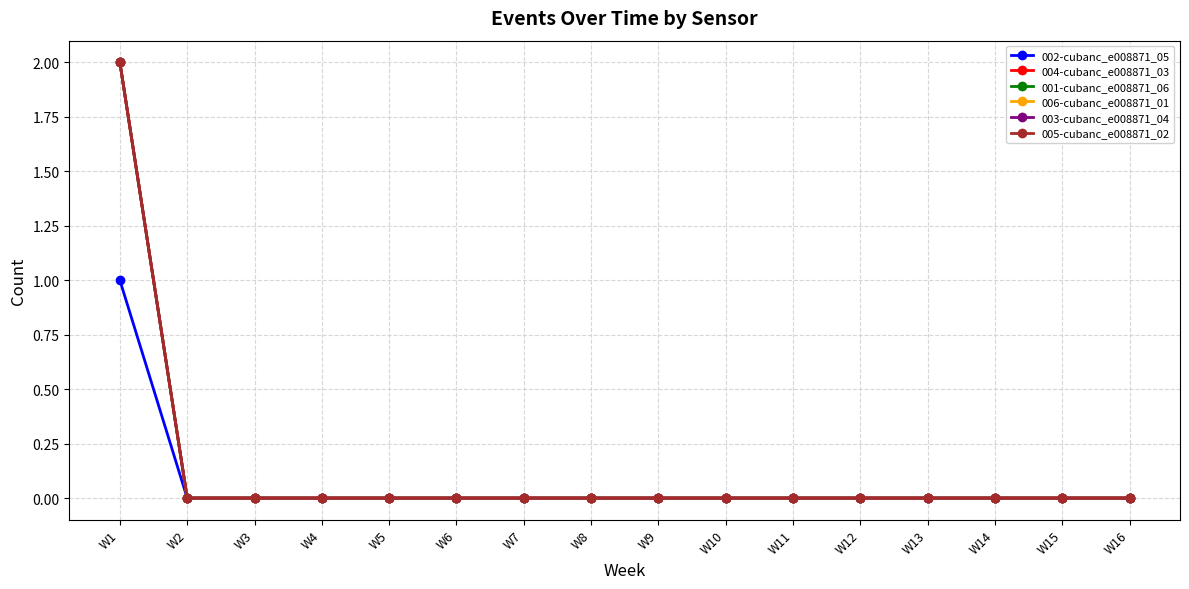

List the series in order of their peak value, highest first.

004-cubanc_e008871_03, 001-cubanc_e008871_06, 006-cubanc_e008871_01, 003-cubanc_e008871_04, 005-cubanc_e008871_02, 002-cubanc_e008871_05